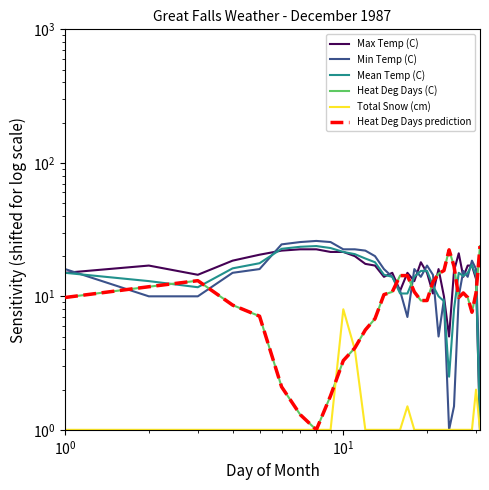

What is the value of the Total Snow (cm) point at the 20th from the left?

1.0